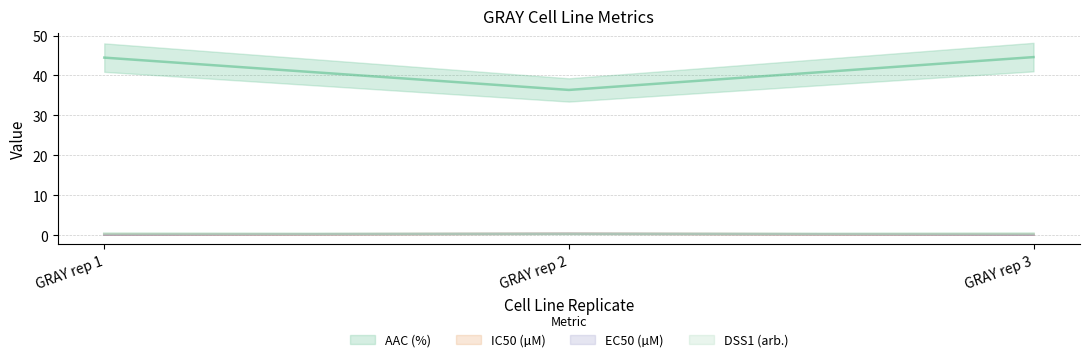

Which category has the highest value across all series?

GRAY rep 3